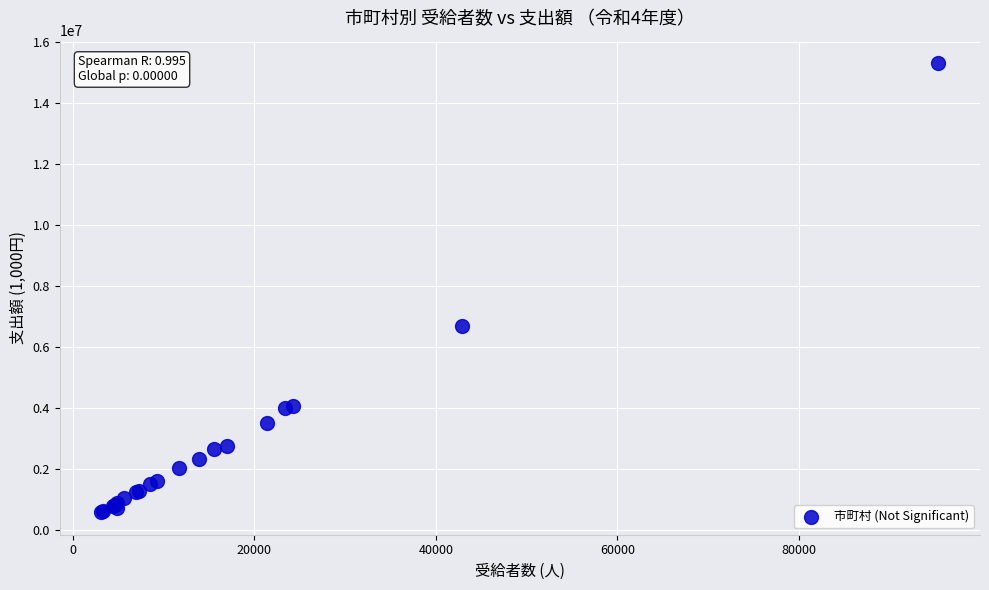

What Y value in the scatter plot is closest to 7940225?

6680985